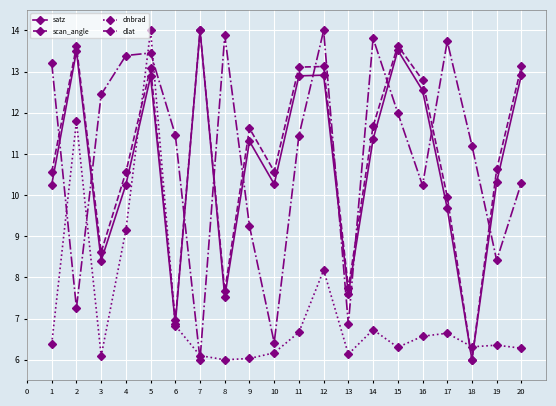

At how many categories does at least one series exceed 8?

19